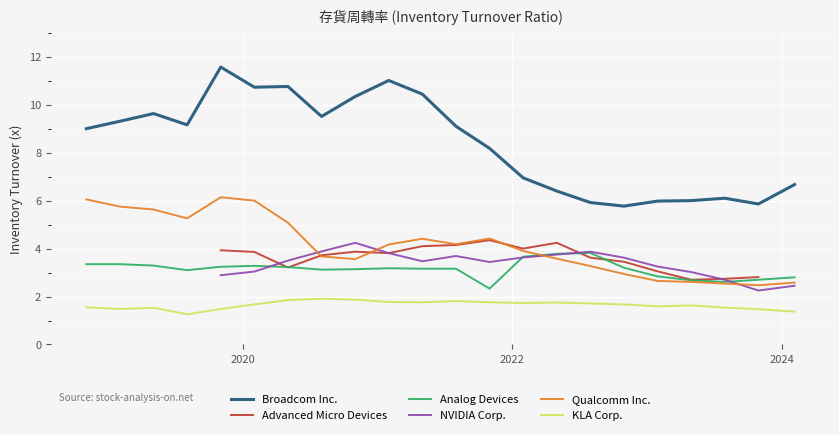

What is the highest value of the Analog Devices series?

3.8